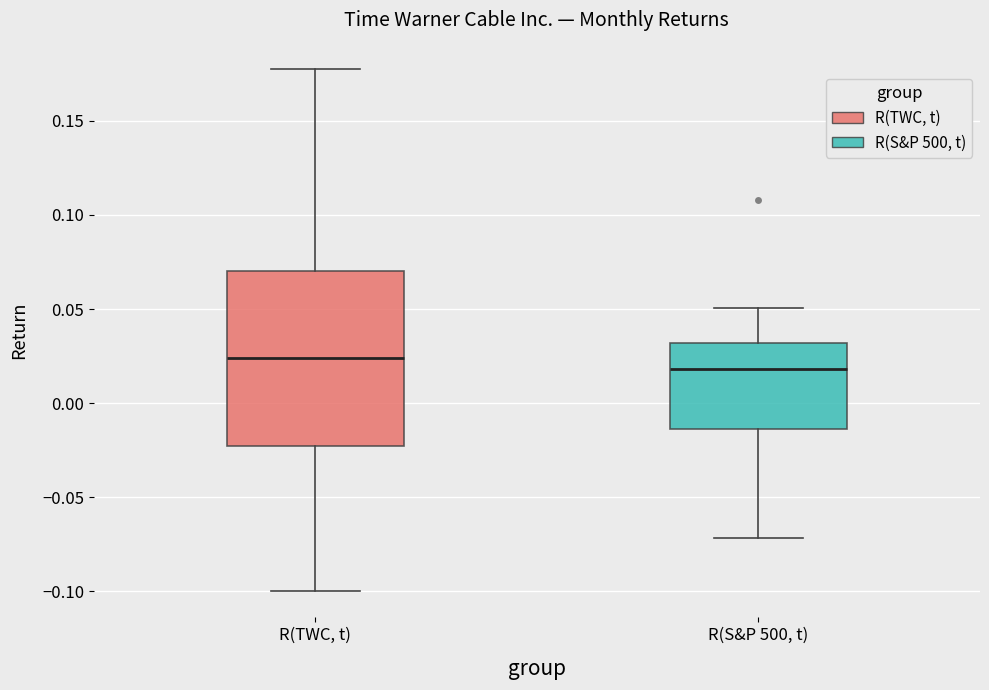

Which box has the highest median line?

R(TWC, t)